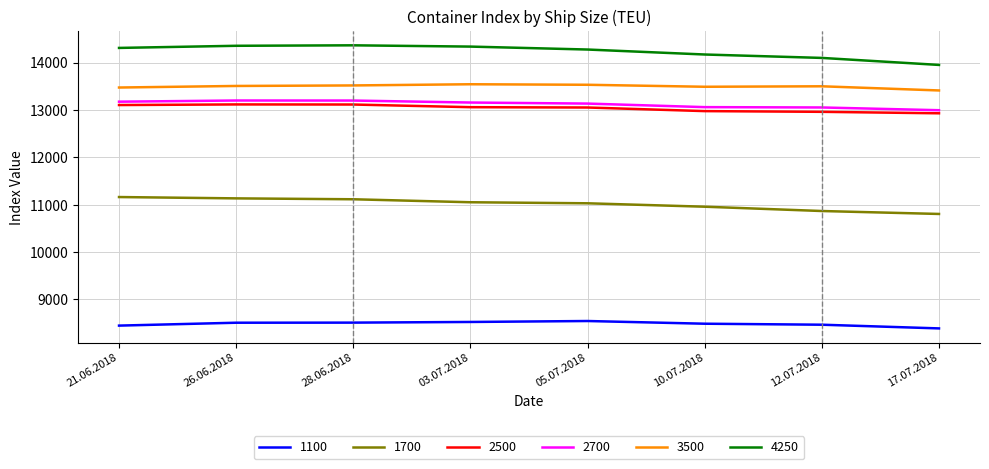

What is the minimum value shown in the chart?

8387